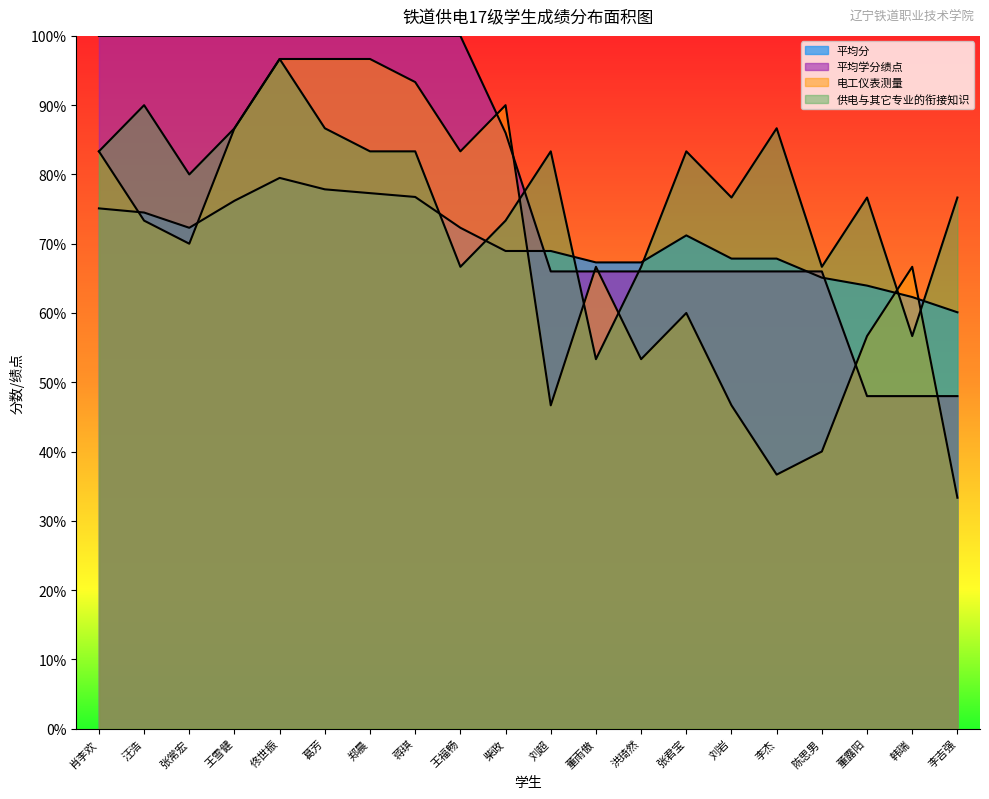

Between 王福畅 and 李吉强, which is larger?

王福畅